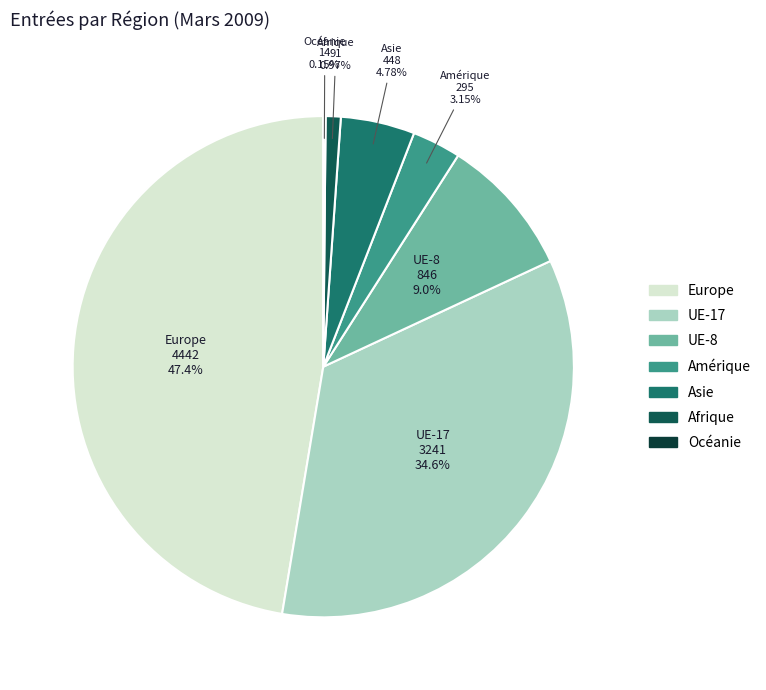

The UE-8 slice represents 9% of the pie. True or false?

True